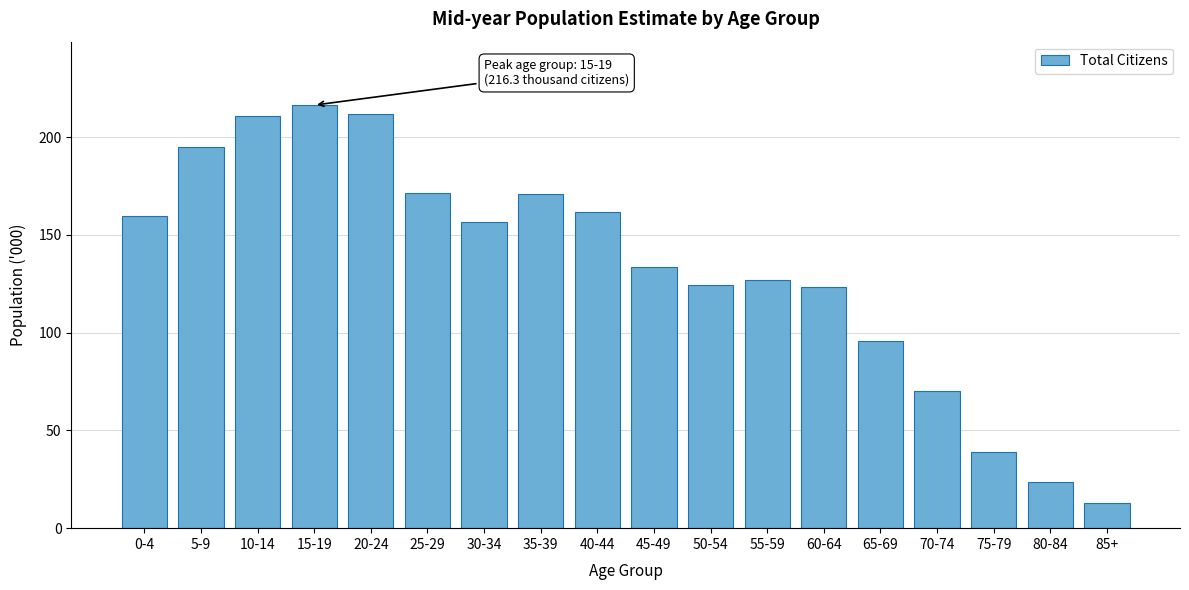

Approximately how many times larger is the value at 30-34 compared to 20-24?

0.7